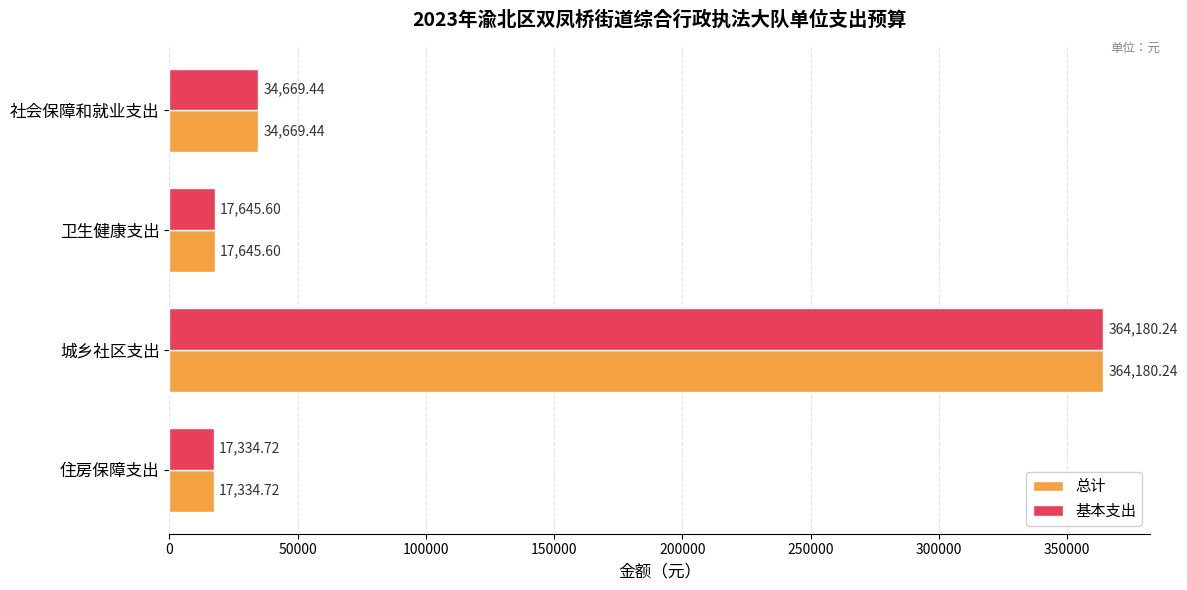

Count the number of categories in the chart.

4